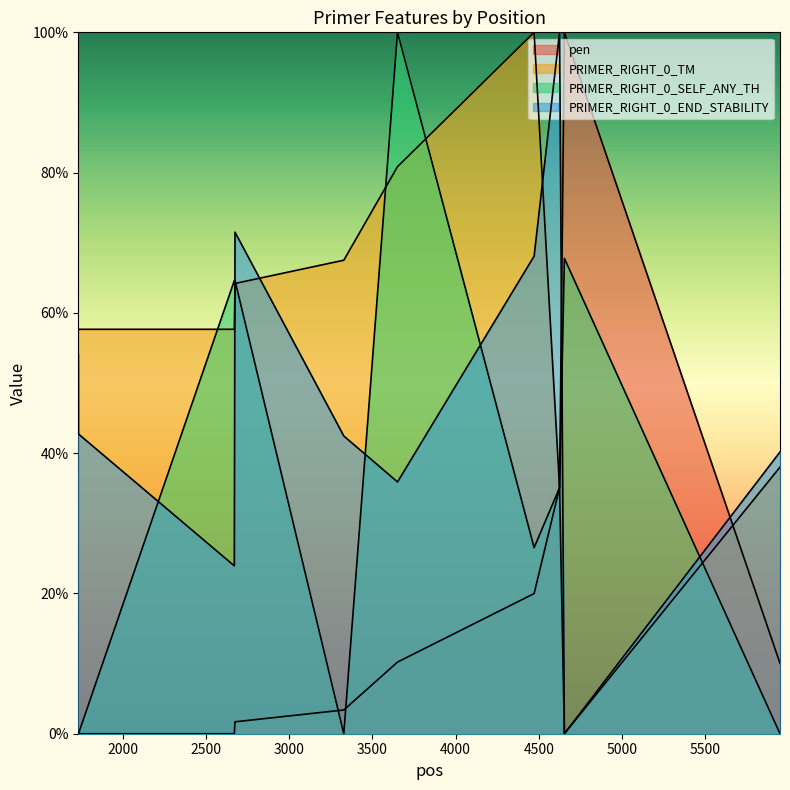

Which series has the largest total across all categories?

PRIMER_RIGHT_0_TM